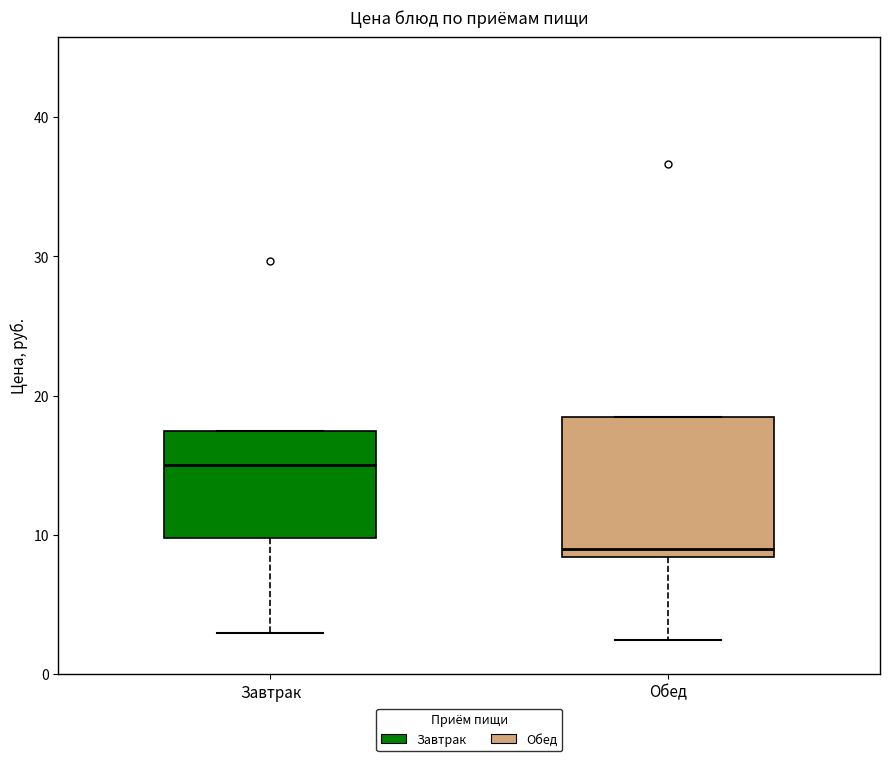

Reading left to right, read every box against the y-axis: the position of its median line, the range the box covers, and the ends of its whiskers. The values are not printed on the chart, so give them approximately, as read against the axis.

Завтрак: median 15, box 10 to 18, whiskers 3 to 18
Обед: median 9, box 8 to 19, whiskers 3 to 19